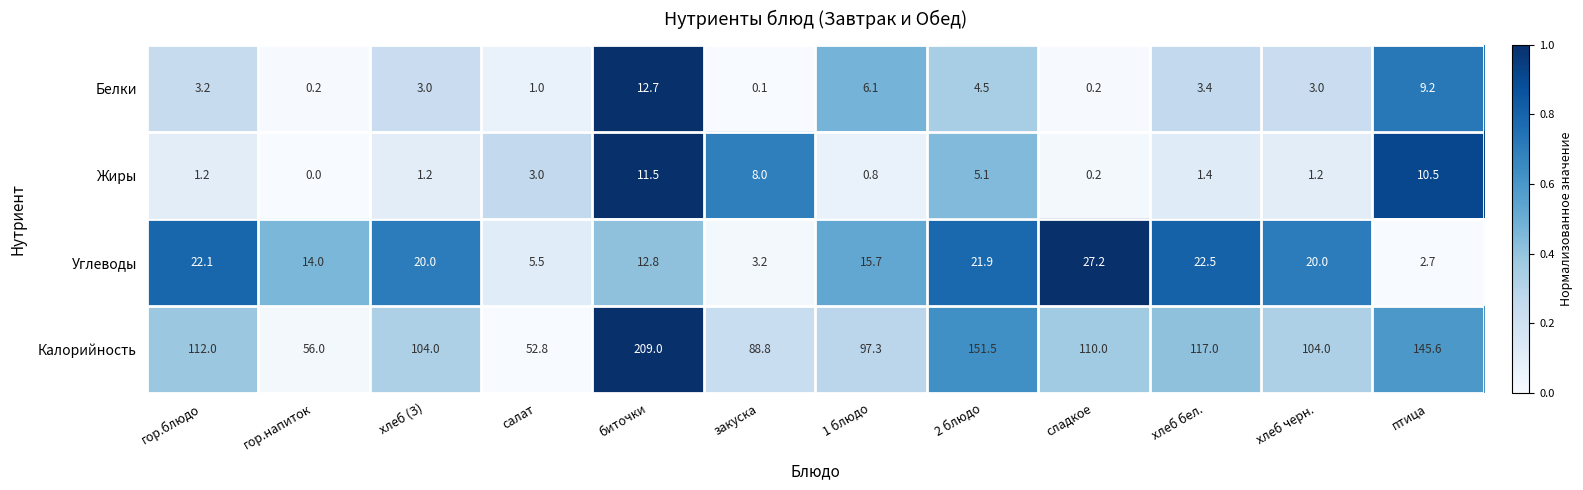

What is the approximate value of Жиры at хлеб (З)?

1.2